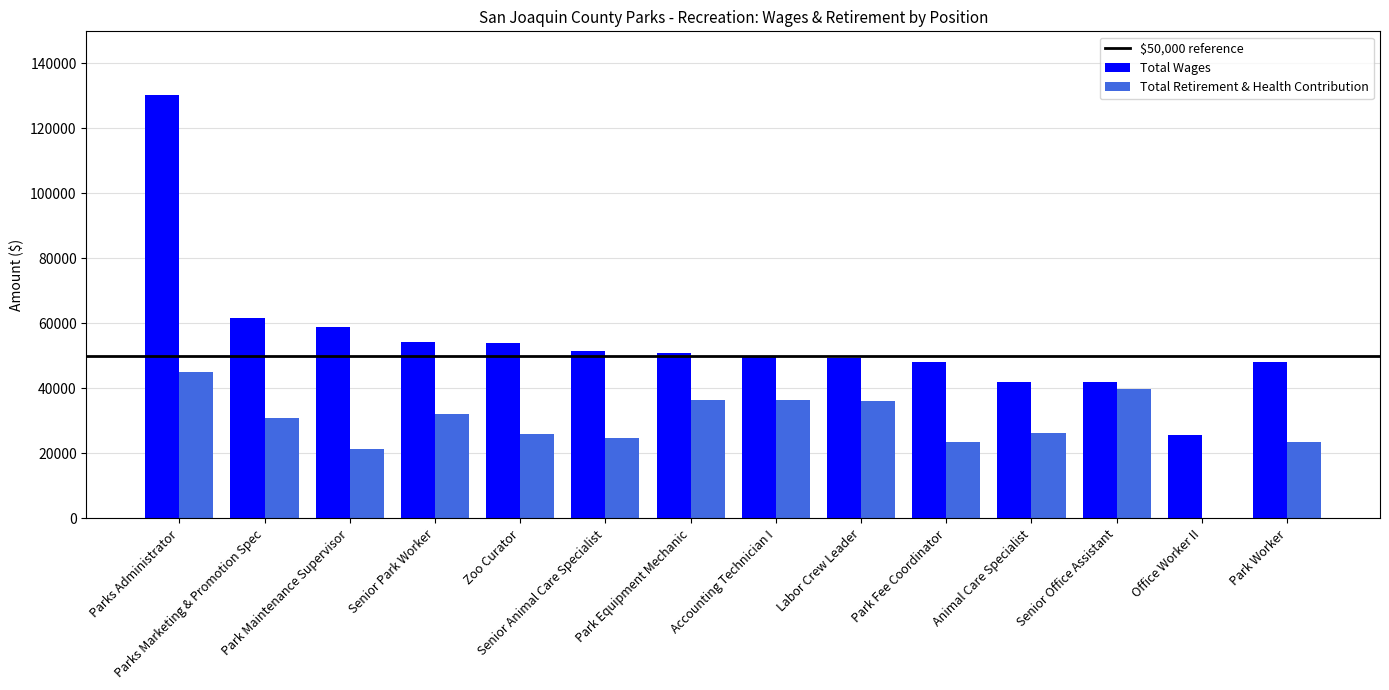

What is the sum of all Total Wages values?

766390.8